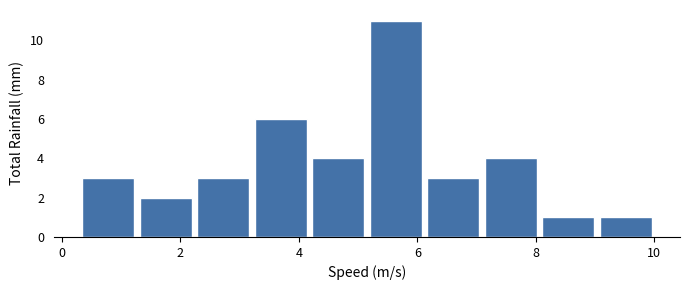

Reading left to right, transcribe this chart: for each bar, give the range it covers on the x-axis and its height. Neither the bar edges nor the heights are printed on the chart, so give them approximately, as read against the axes.

0.4 to 1.2: 3
1.2 to 2.2: 2
2.2 to 3.2: 3
3.2 to 4.2: 6
4.2 to 5.2: 4
5.2 to 6.2: 11
6.2 to 7.0: 3
7.0 to 8.0: 4
8.0 to 9.0: 1
9.0 to 10.0: 1